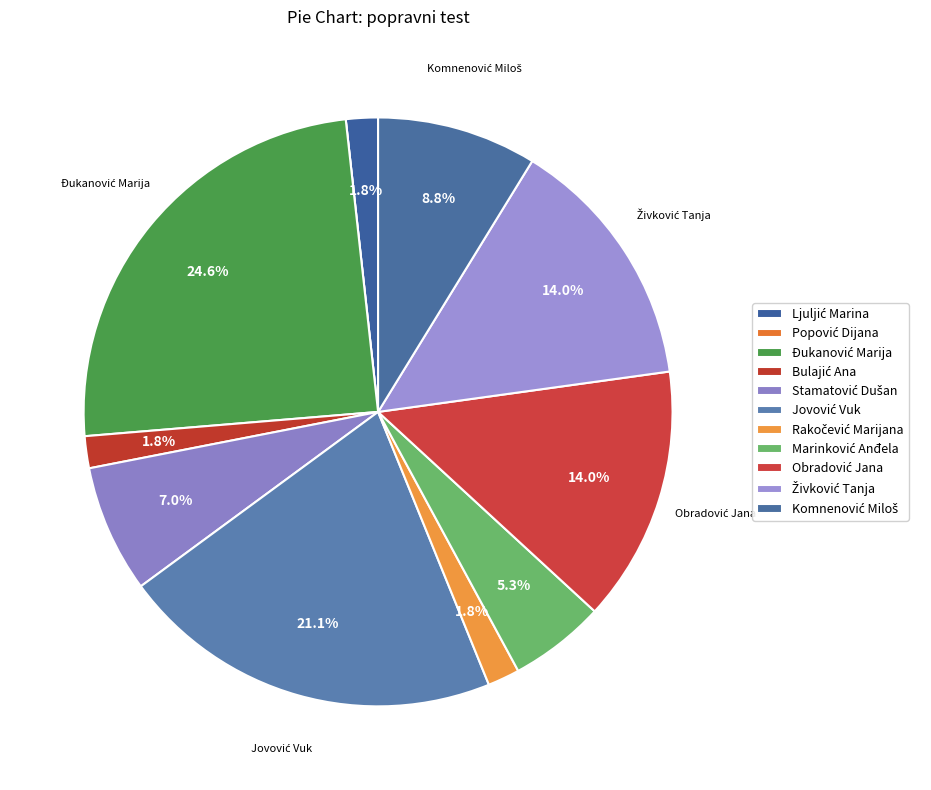

True or false: Jovović Vuk accounts for 11% of the total.

False